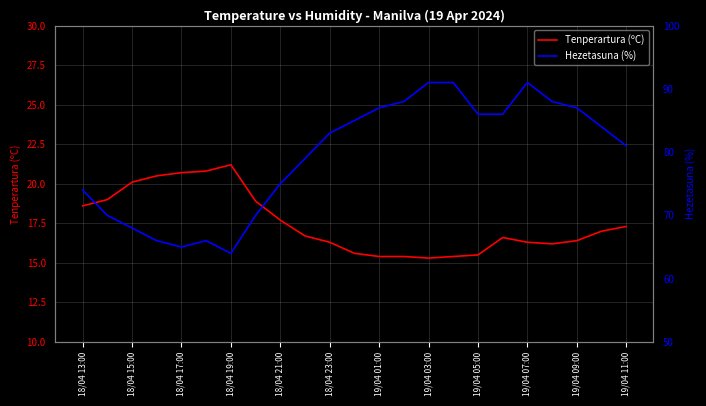

What are all the series names shown in the legend?

Tenperartura (ºC), Hezetasuna (%)